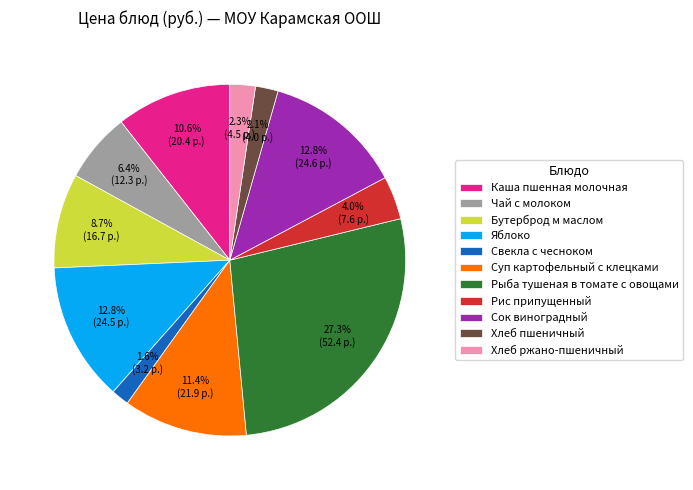

Which has a higher value, Хлеб пшеничный or Сок виноградный?

Сок виноградный